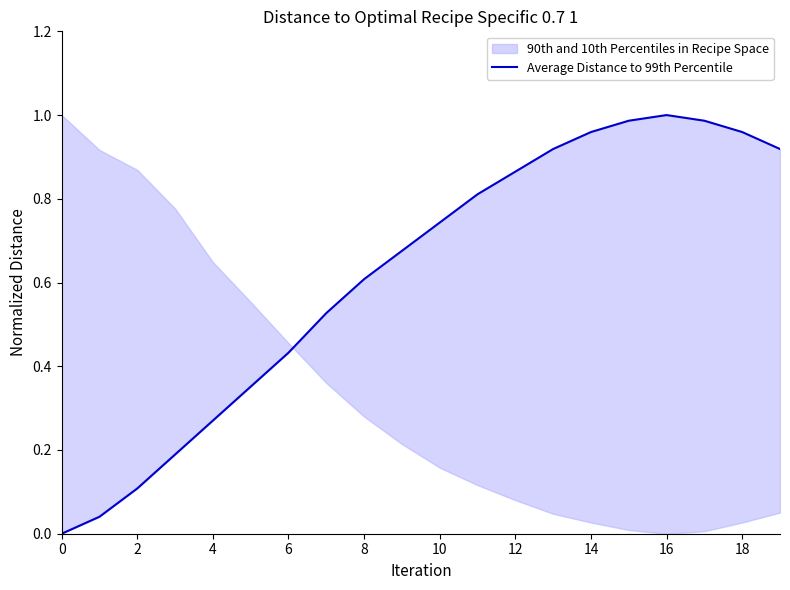

What is the difference between the maximum and minimum values?

1.0